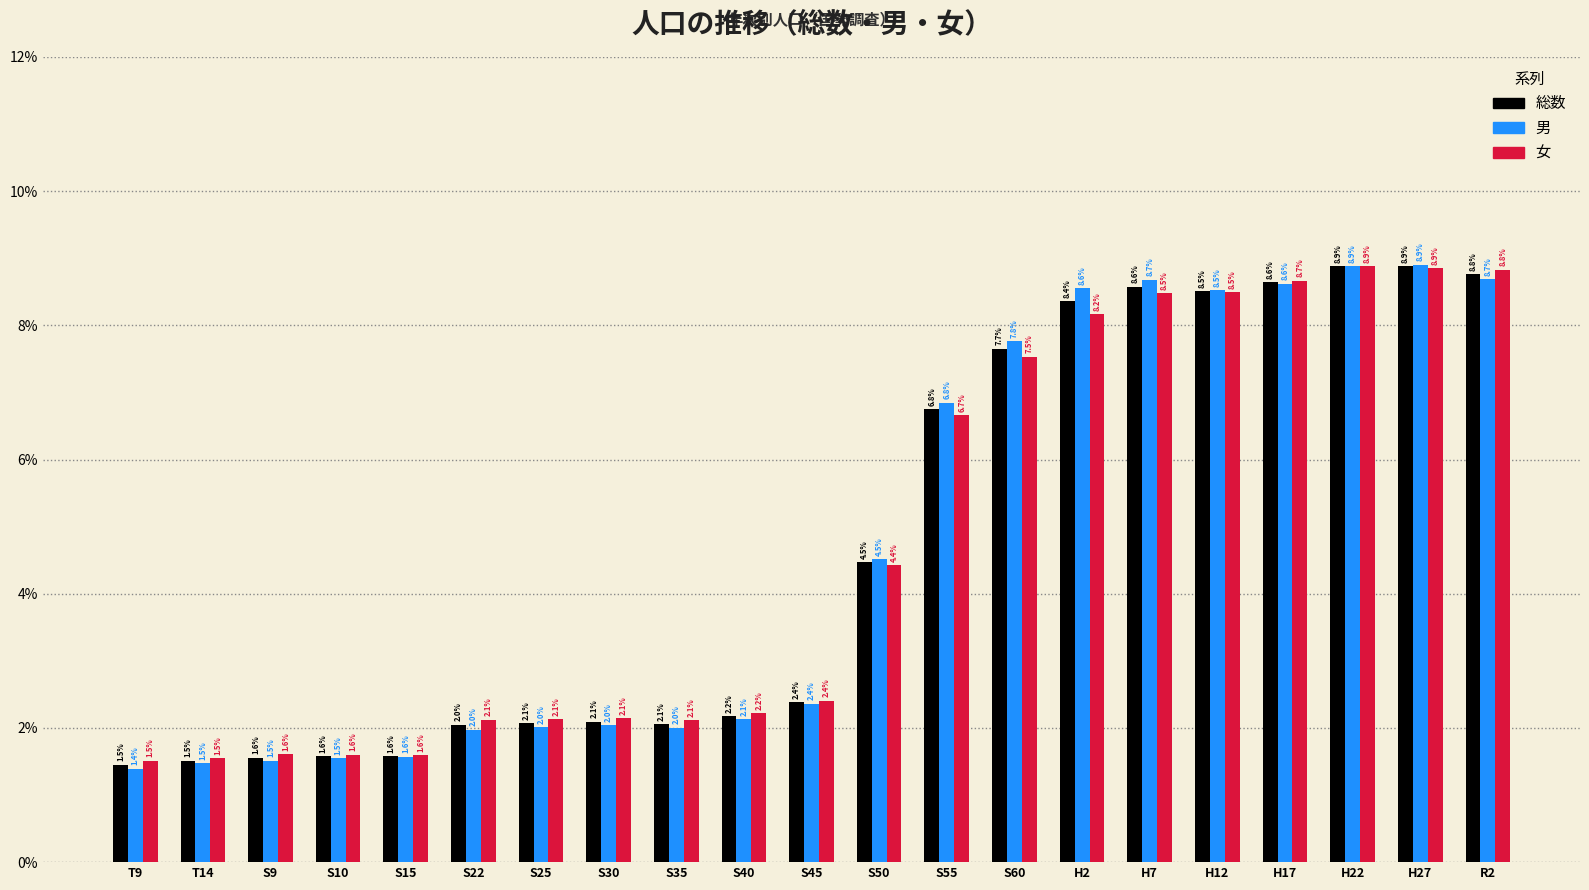

Reading left to right, list all the values displayed in this chart.

総数: T9=1.5	T14=1.5	S9=1.6	S10=1.6	S15=1.6	S22=2.0	S25=2.1	S30=2.1	S35=2.1	S40=2.2	S45=2.4	S50=4.5	S55=6.8	S60=7.7	H2=8.4	H7=8.6	H12=8.5	H17=8.6	H22=8.9	H27=8.9	R2=8.8
男: T9=1.4	T14=1.5	S9=1.5	S10=1.5	S15=1.6	S22=2.0	S25=2.0	S30=2.0	S35=2.0	S40=2.1	S45=2.4	S50=4.5	S55=6.8	S60=7.8	H2=8.6	H7=8.7	H12=8.5	H17=8.6	H22=8.9	H27=8.9	R2=8.7
女: T9=1.5	T14=1.5	S9=1.6	S10=1.6	S15=1.6	S22=2.1	S25=2.1	S30=2.1	S35=2.1	S40=2.2	S45=2.4	S50=4.4	S55=6.7	S60=7.5	H2=8.2	H7=8.5	H12=8.5	H17=8.7	H22=8.9	H27=8.9	R2=8.8